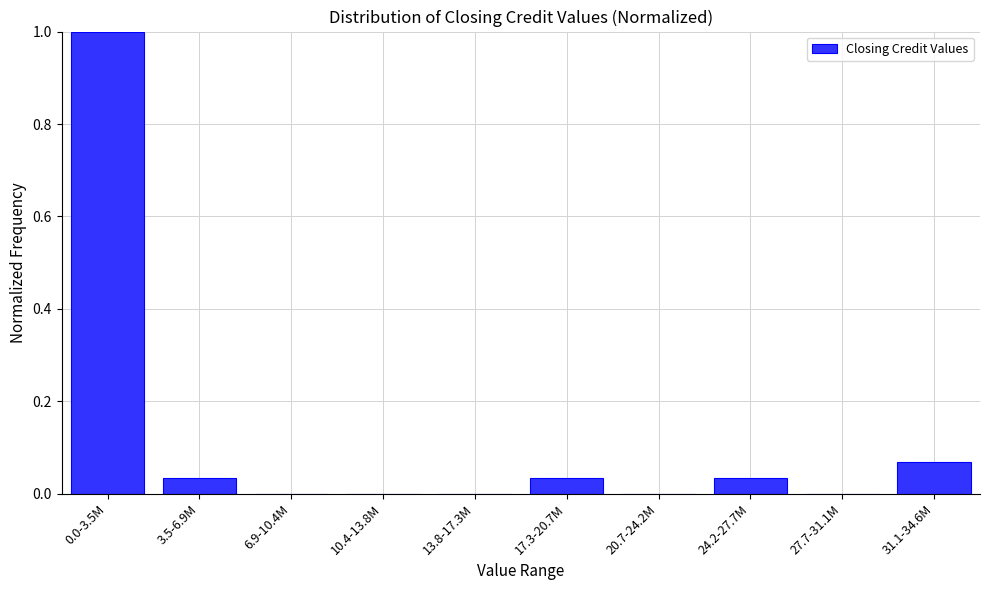

What is the sum of all values?

1.2